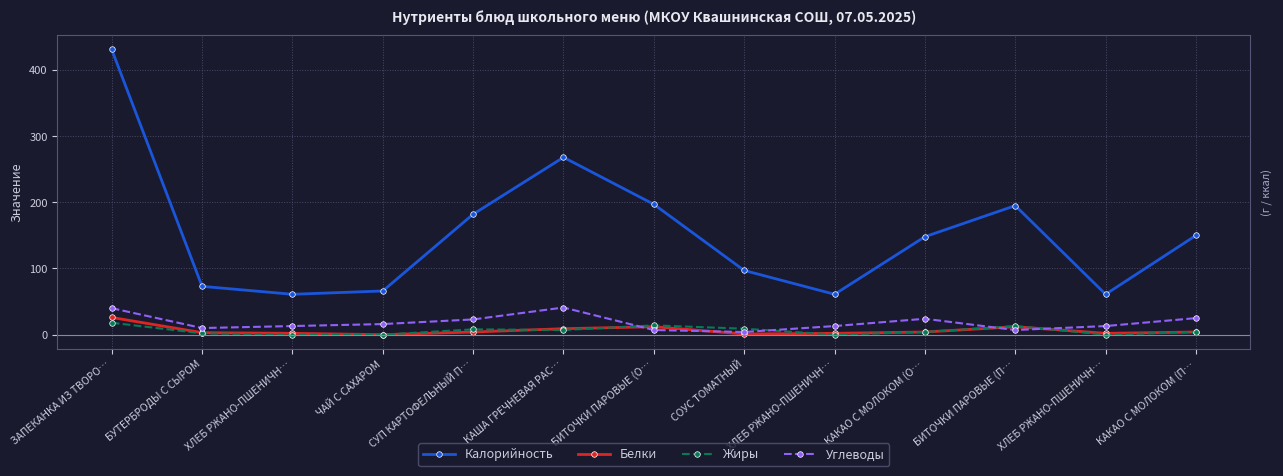

Does the chart have visible grid lines?

Yes